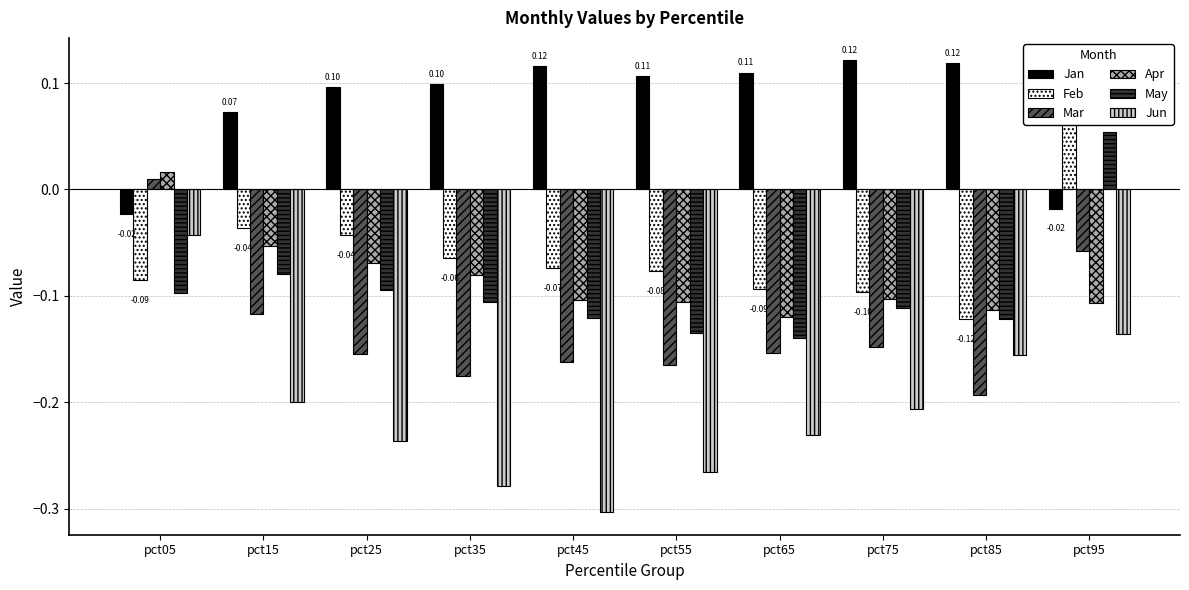

At which label is May closest to 0?

pct95